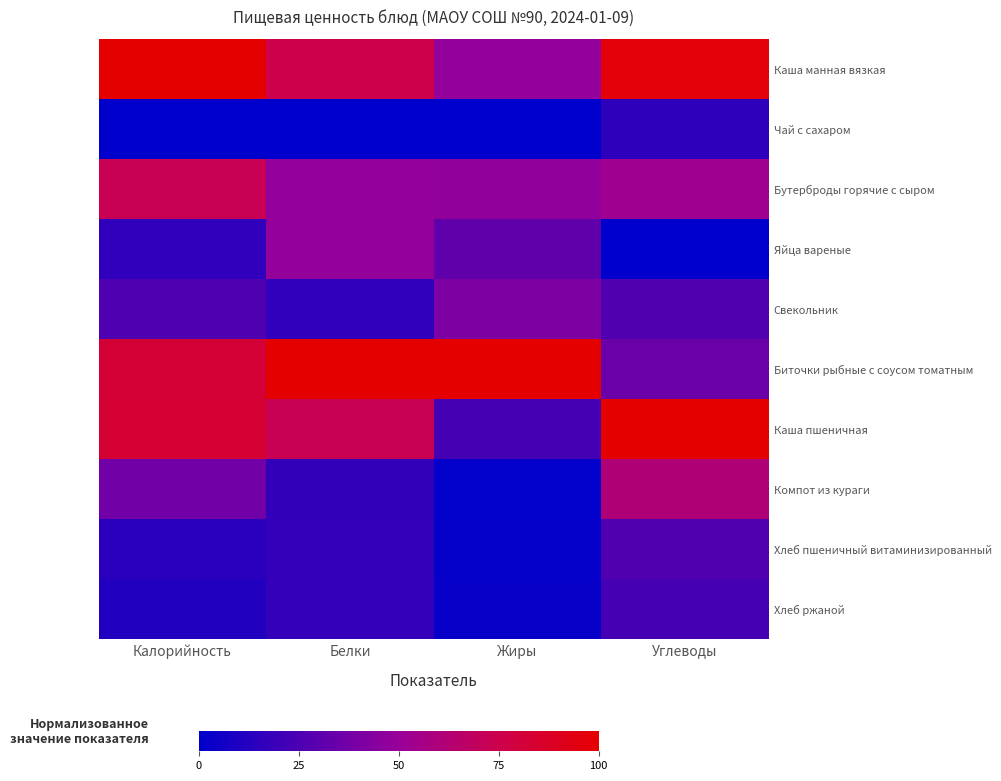

At how many categories does at least one series exceed 7?

4